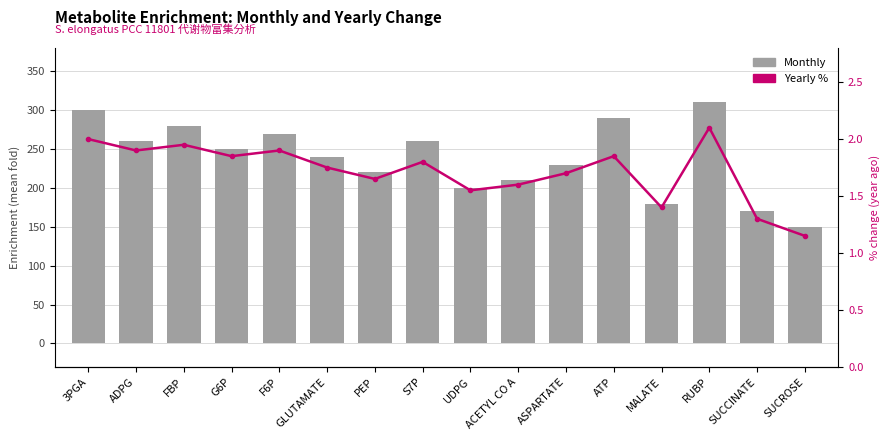

Reading left to right, transcribe all the data shown in this chart.

Monthly: 3PGA=300.0	ADPG=260.0	FBP=280.0	G6P=250.0	F6P=270.0	GLUTAMATE=240.0	PEP=220.0	S7P=260.0	UDPG=200.0	ACETYL CO A=210.0	ASPARTATE=230.0	ATP=290.0	MALATE=180.0	RUBP=310.0	SUCCINATE=170.0	SUCROSE=150.0
Yearly %: 3PGA=2.0	ADPG=1.9	FBP=1.9	G6P=1.9	F6P=1.9	GLUTAMATE=1.8	PEP=1.6	S7P=1.8	UDPG=1.6	ACETYL CO A=1.6	ASPARTATE=1.7	ATP=1.9	MALATE=1.4	RUBP=2.1	SUCCINATE=1.3	SUCROSE=1.1